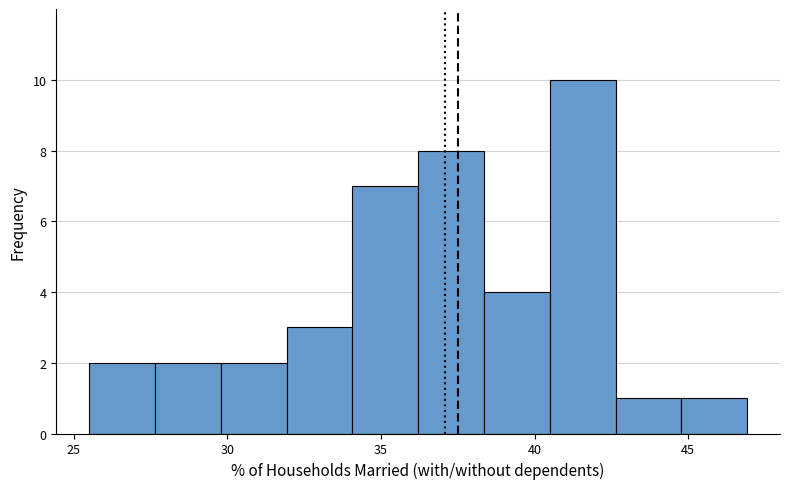

Reading left to right, transcribe this chart: for each bar, give the range it covers on the x-axis and its height. Neither the bar edges nor the heights are printed on the chart, so give them approximately, as read against the axes.

25.5 to 27.5: 2
27.5 to 30.0: 2
30.0 to 32.0: 2
32.0 to 34.0: 3
34.0 to 36.0: 7
36.0 to 38.5: 8
38.5 to 40.5: 4
40.5 to 42.5: 10
42.5 to 45.0: 1
45.0 to 47.0: 1